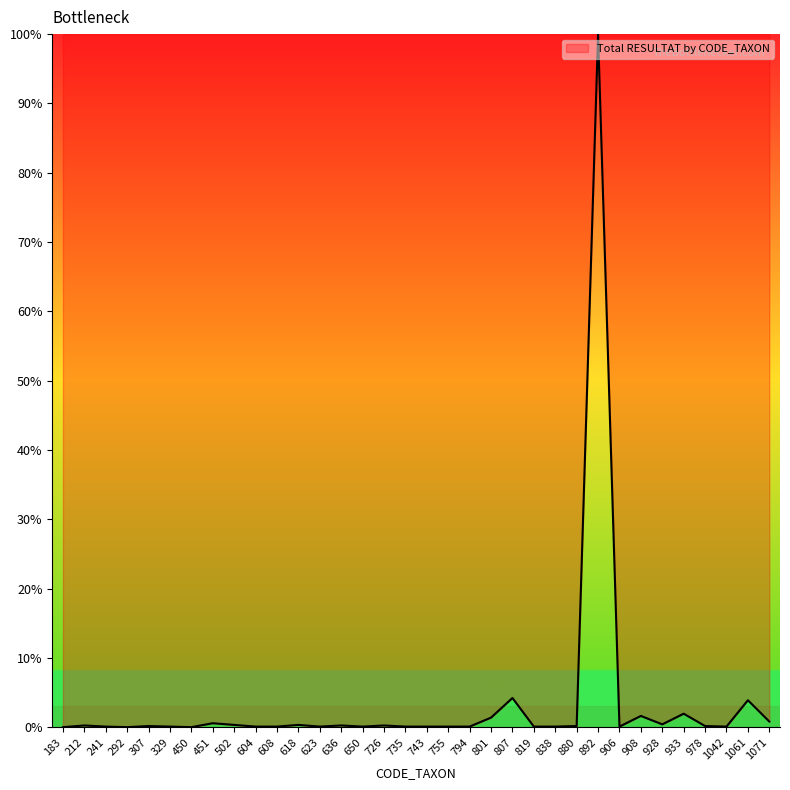

The chart shows a value of 0.2 at 726. True or false?

True